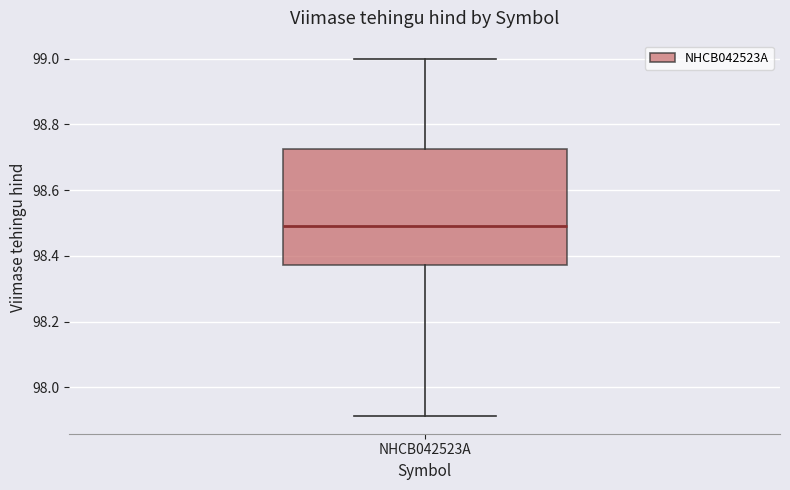

Where does the lower whisker of the box for NHCB042523A end on the y-axis? The values are not printed on the chart, so give them approximately, as read against the axis.

97.92